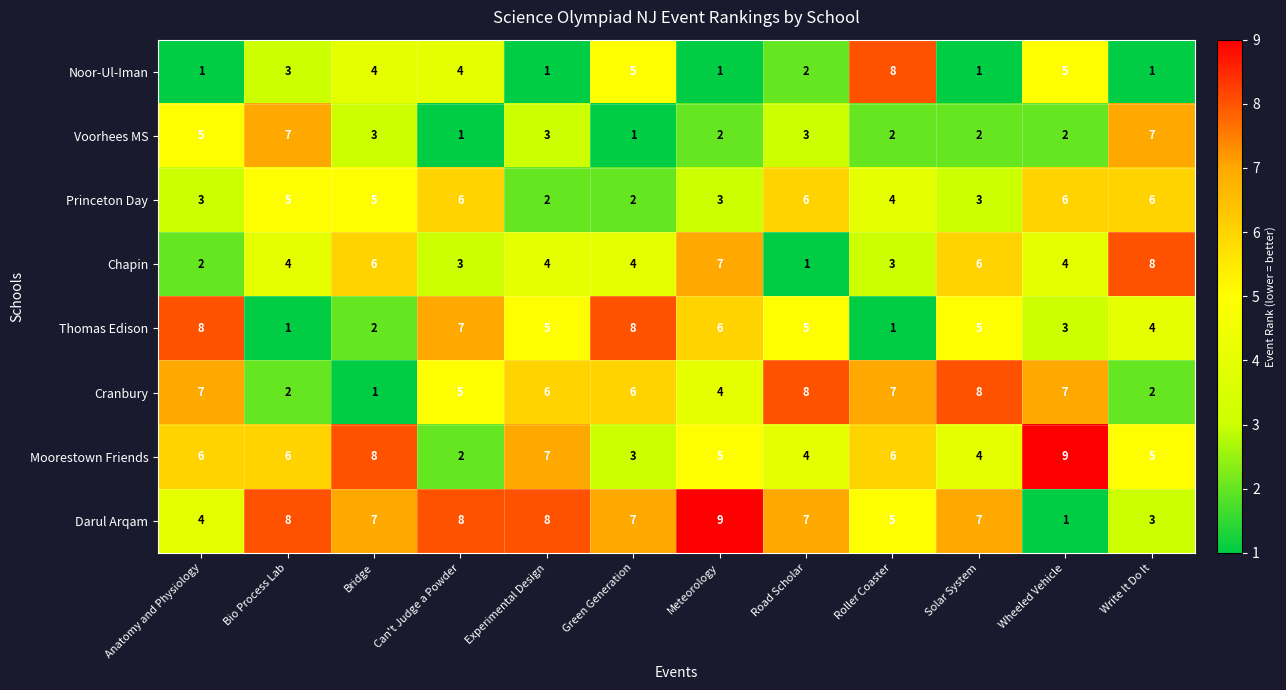

How many Cranbury values are between 4 and 7?

7